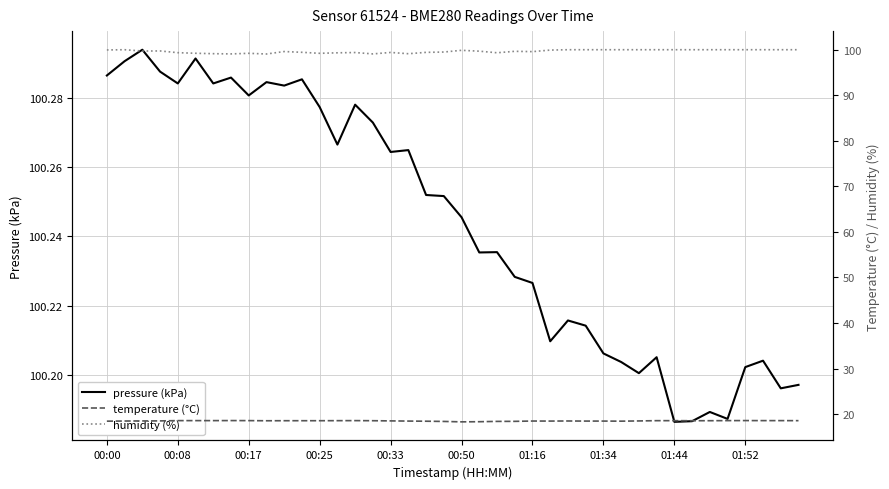

How many lines are shown in the chart?

3